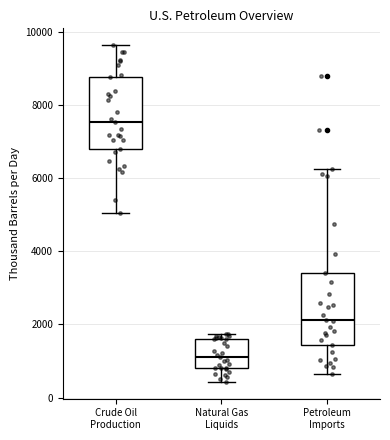

Reading left to right, read every box against the y-axis: the position of its median line, the range the box covers, and the ends of its whiskers. The values are not printed on the chart, so give them approximately, as read against the axis.

Crude Oil Production: median 7600, box 6800 to 8800, whiskers 5000 to 9600
Natural Gas Liquids: median 1000, box 800 to 1600, whiskers 400 to 1800
Petroleum Imports: median 2200, box 1400 to 3400, whiskers 600 to 6200